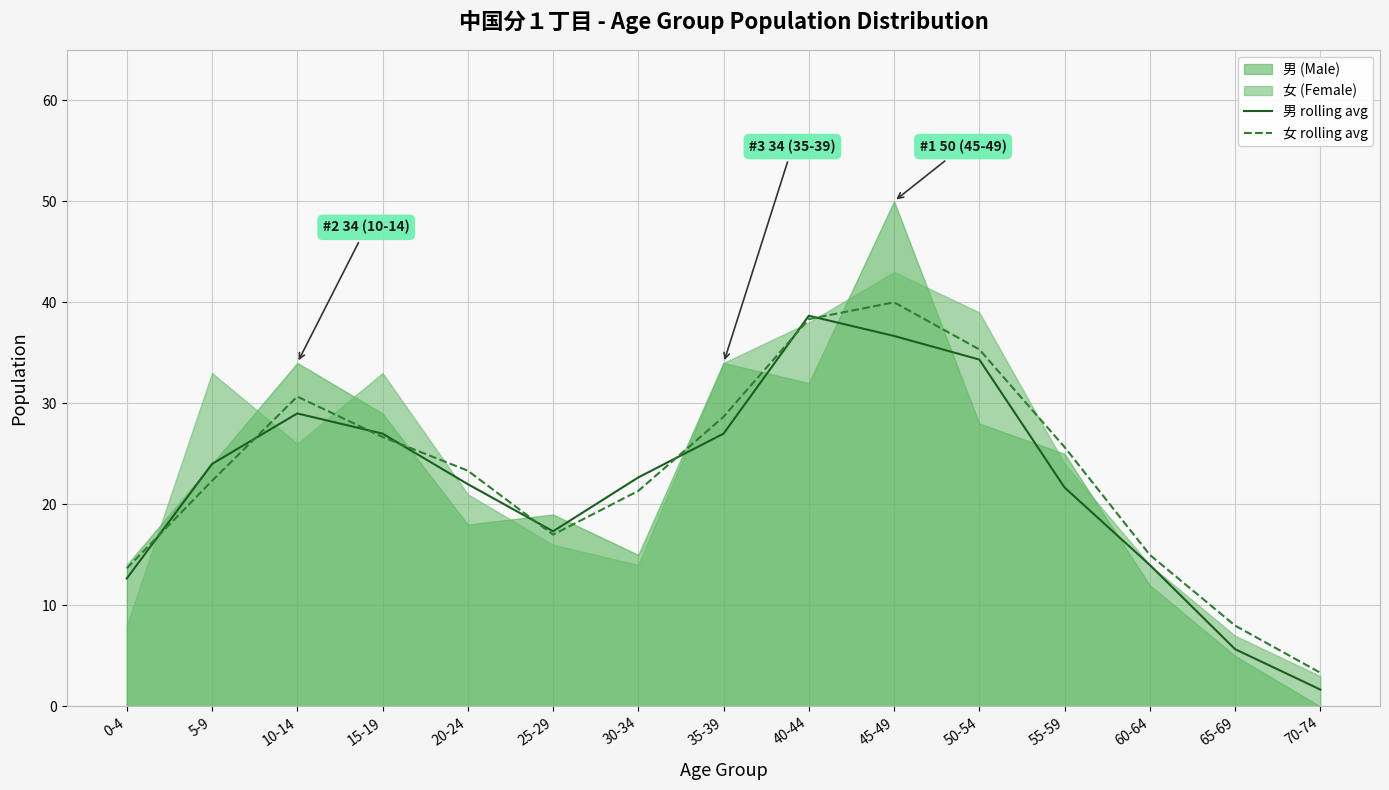

Is it true that 男 rolling avg equals 35.7 at 35-39?

False